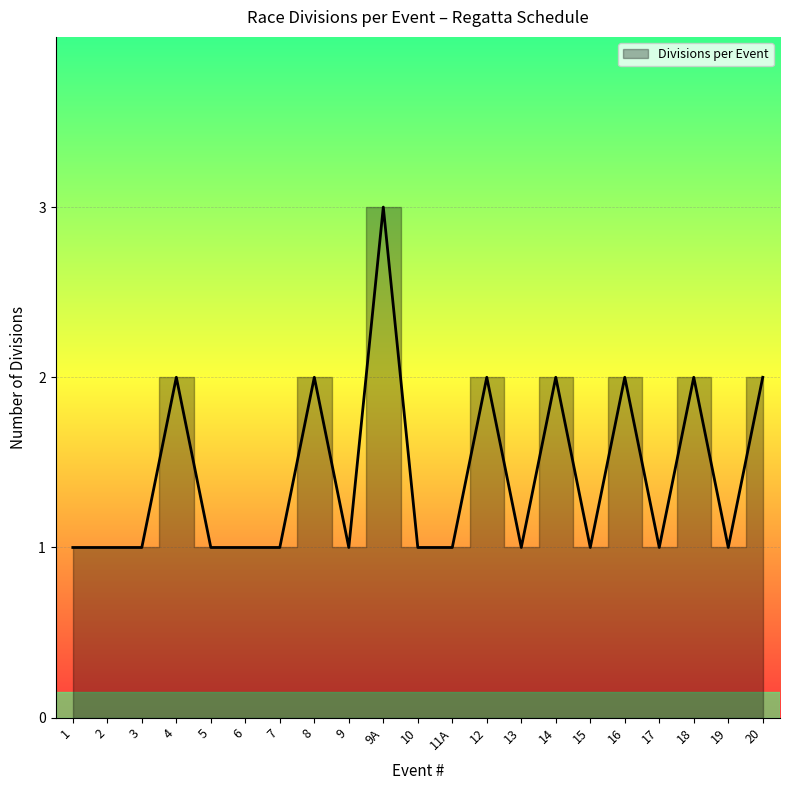

True or false: the data shows 1 at 7.

True